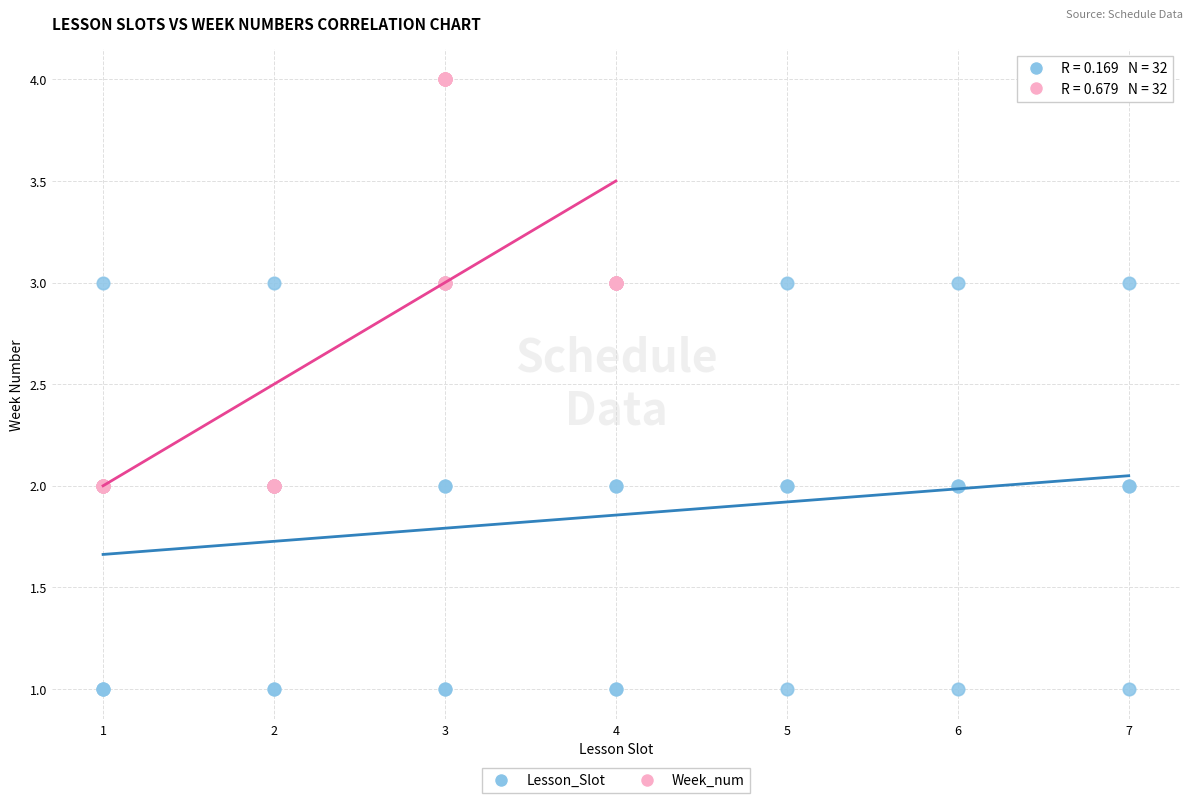

Which series contains the lowest Y value?

Lesson_Slot